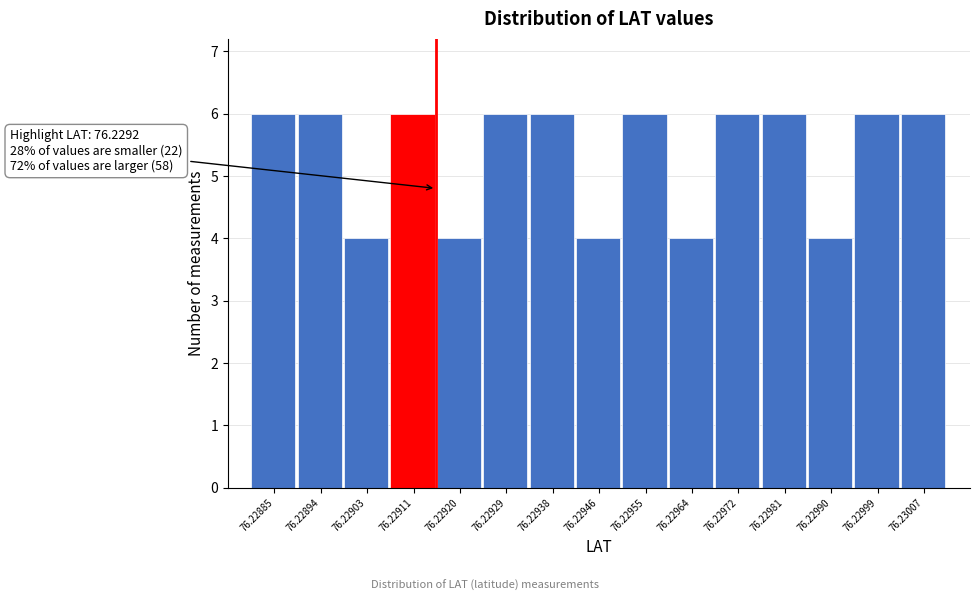

Reading left to right, list all the values displayed in this chart.

6	6	4	6	4	6	6	4	6	4	6	6	4	6	6